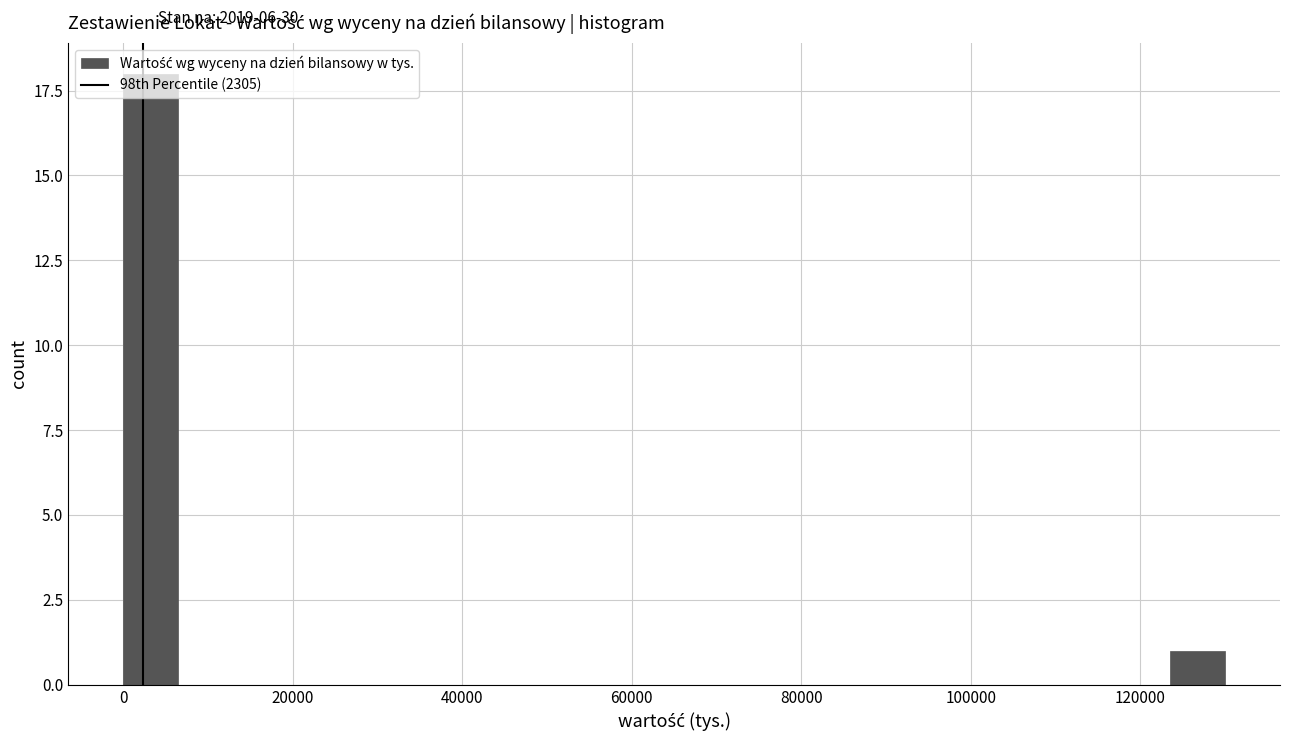

Around what value on the x-axis is the tallest bar? Give the approximate position of its centre, as read against the axis.

4000